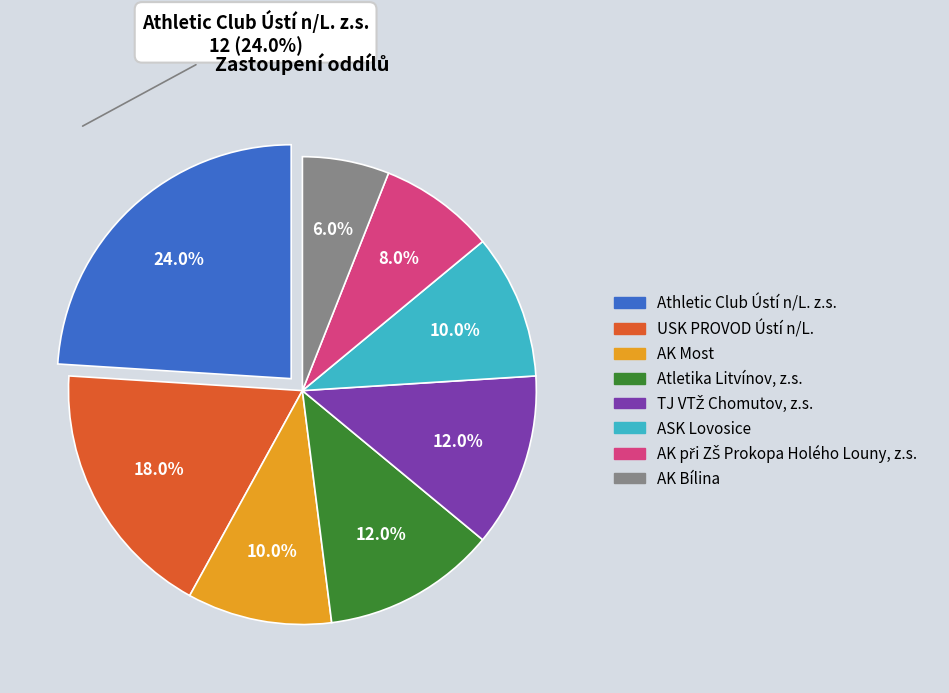

Do ASK Lovosice and AK Most together represent more than half of the pie?

No